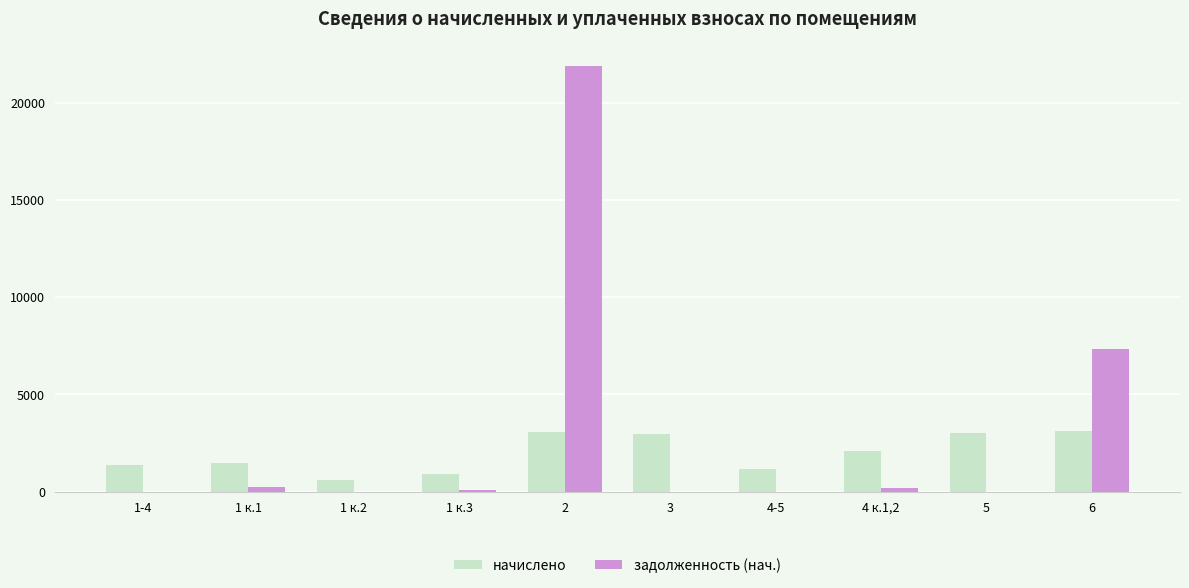

What is the sum of all задолженность (нач.) values?

29739.5